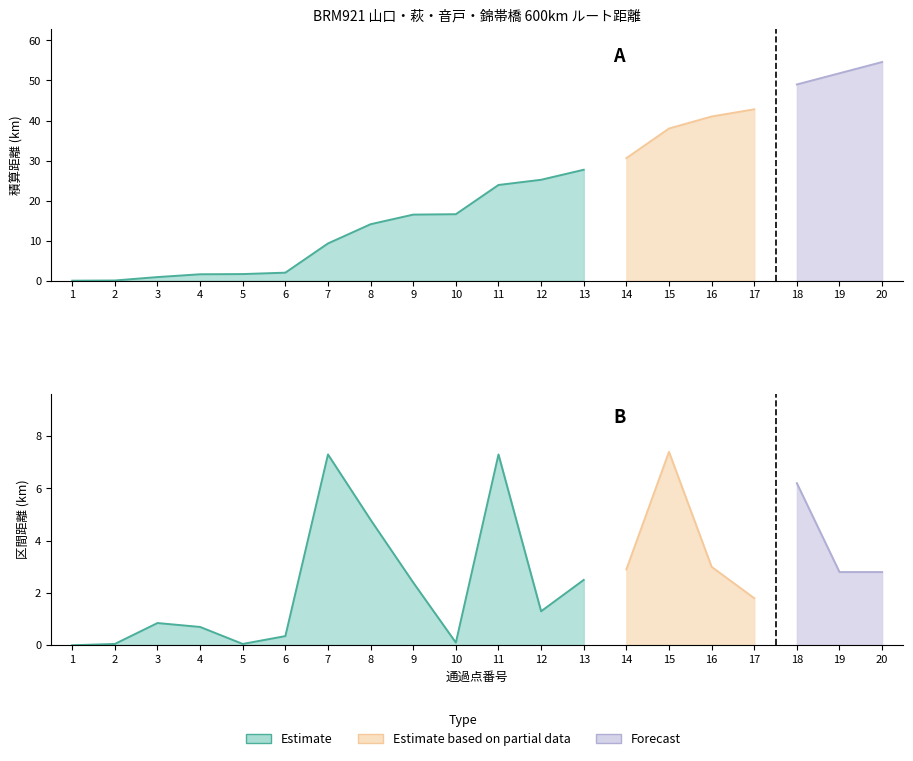

Reading right to left, extract all data points from this chart.

積算距離: 20=54.6	19=51.8	18=49.0	17=42.8	16=41.0	15=38.0	14=30.6	13=27.7	12=25.2	11=23.9	10=16.6	9=16.5	8=14.1	7=9.3	6=2.0	5=1.6	4=1.6	3=0.9	2=0.1	1=0.0
区間距離: 20=2.8	19=2.8	18=6.2	17=1.8	16=3.0	15=7.4	14=2.9	13=2.5	12=1.3	11=7.3	10=0.1	9=2.4	8=4.8	7=7.3	6=0.3	5=0.1	4=0.7	3=0.8	2=0.1	1=0.0